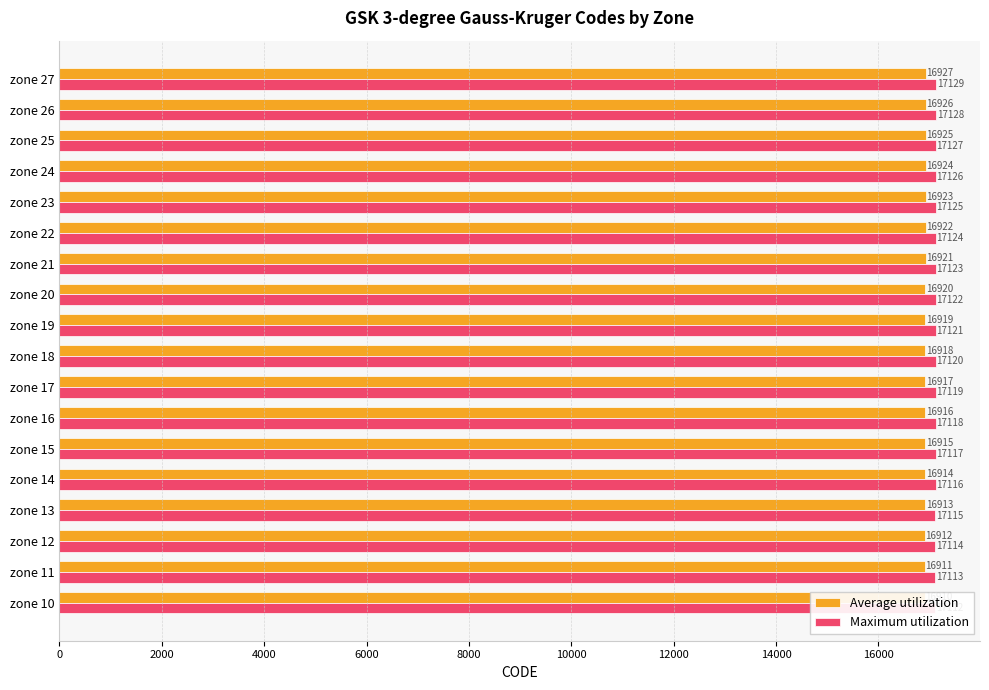

At how many categories does at least one series exceed 17017?

18